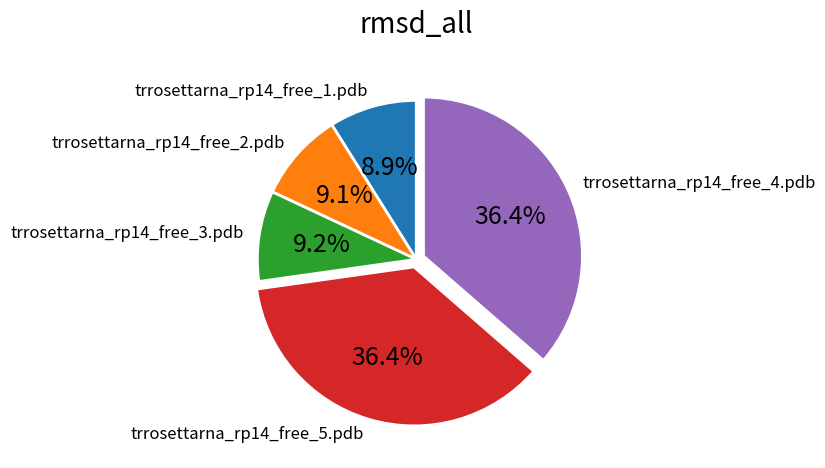

Count the number of slices in the pie.

5